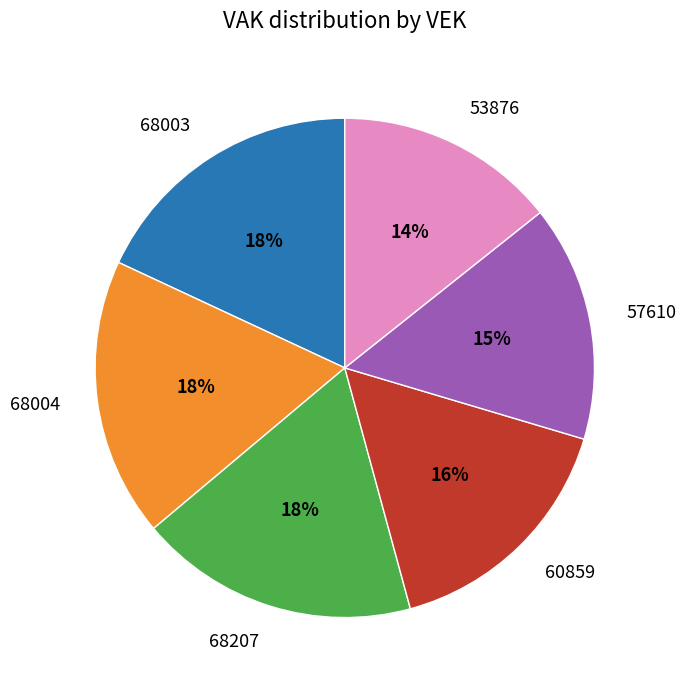

True or false: 60859 accounts for 27% of the total.

False